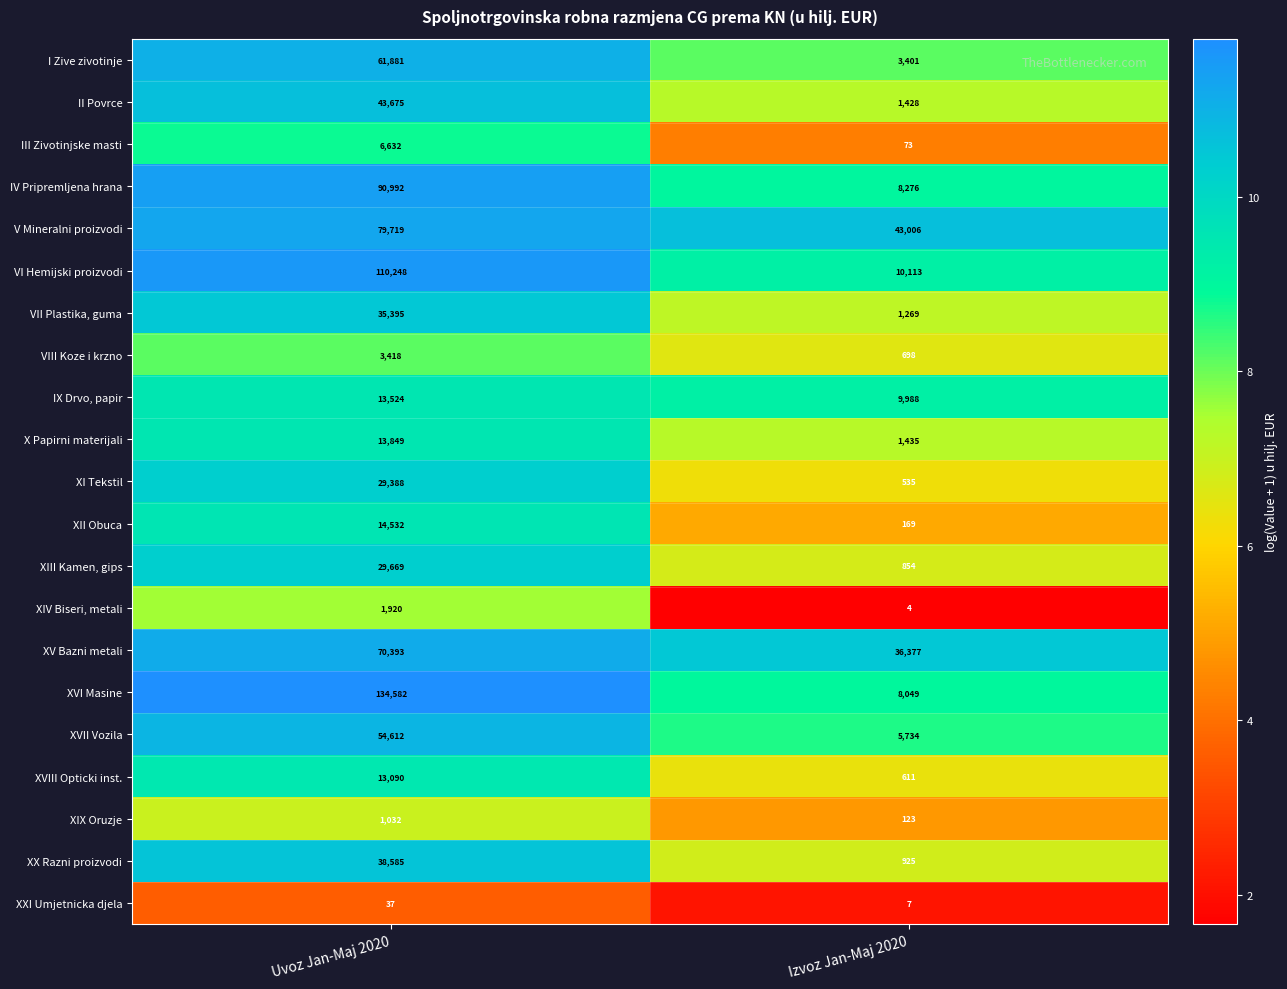

What is the approximate value of VIII Koze i krzno at Uvoz Jan-Maj 2020?

3418